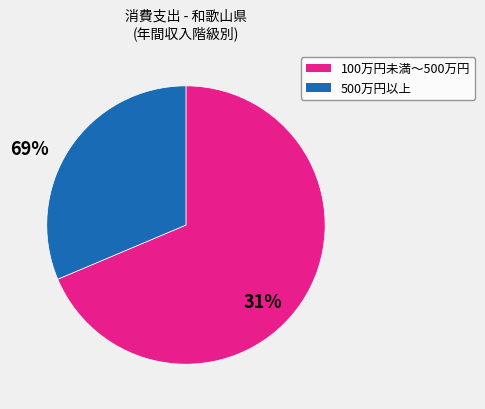

Is there a majority slice in this chart?

Yes